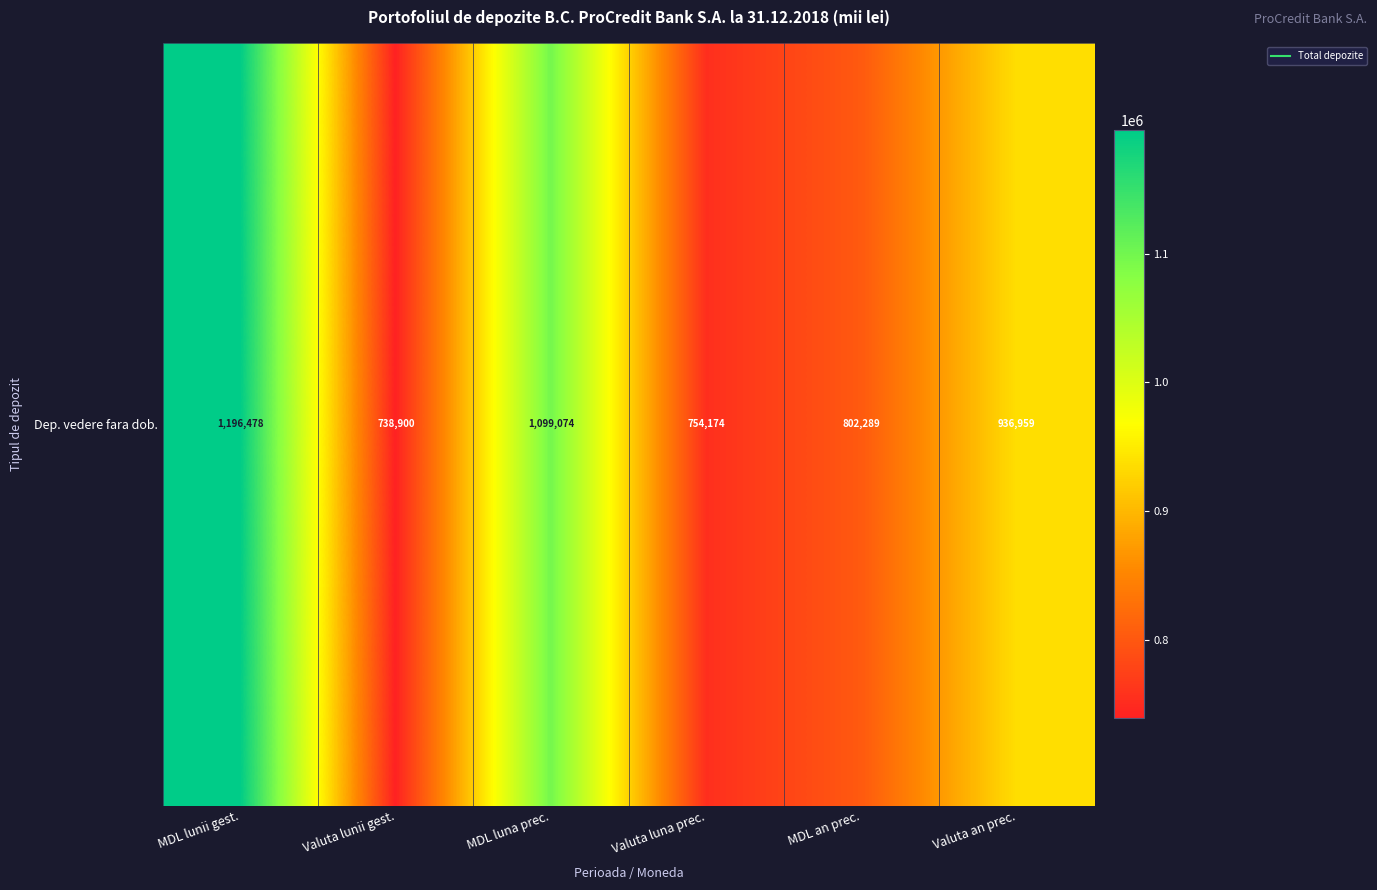

Reading left to right, transcribe all the data shown in this chart.

1196478.1	738900.4	1099073.8	754174.0	802289.2	936958.6